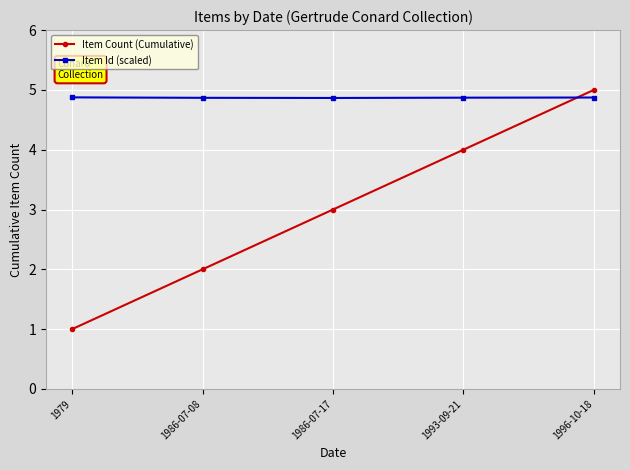

What value does the Item Count (Cumulative) series have at 1979?

1.0